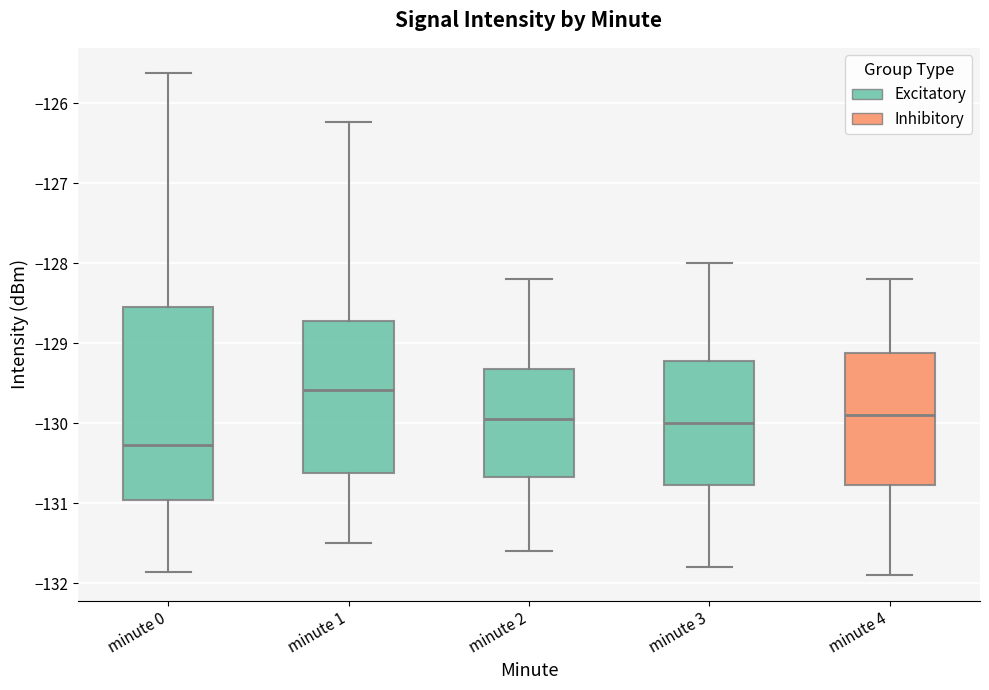

Which box is the tallest, from its lower edge to its upper edge?

minute 0